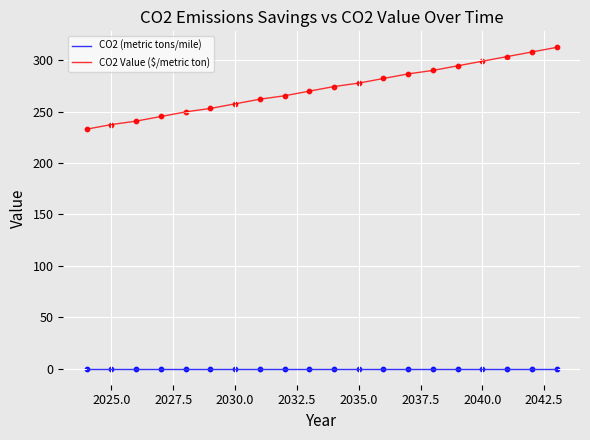

Which series has the largest range (max minus min)?

CO2 Value ($/metric ton)